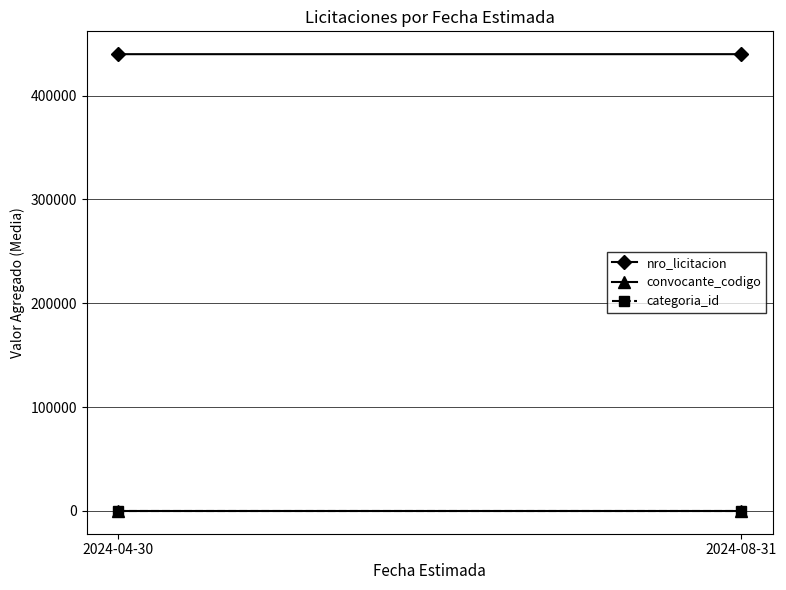

How many data points in nro_licitacion are less than 439888?

1